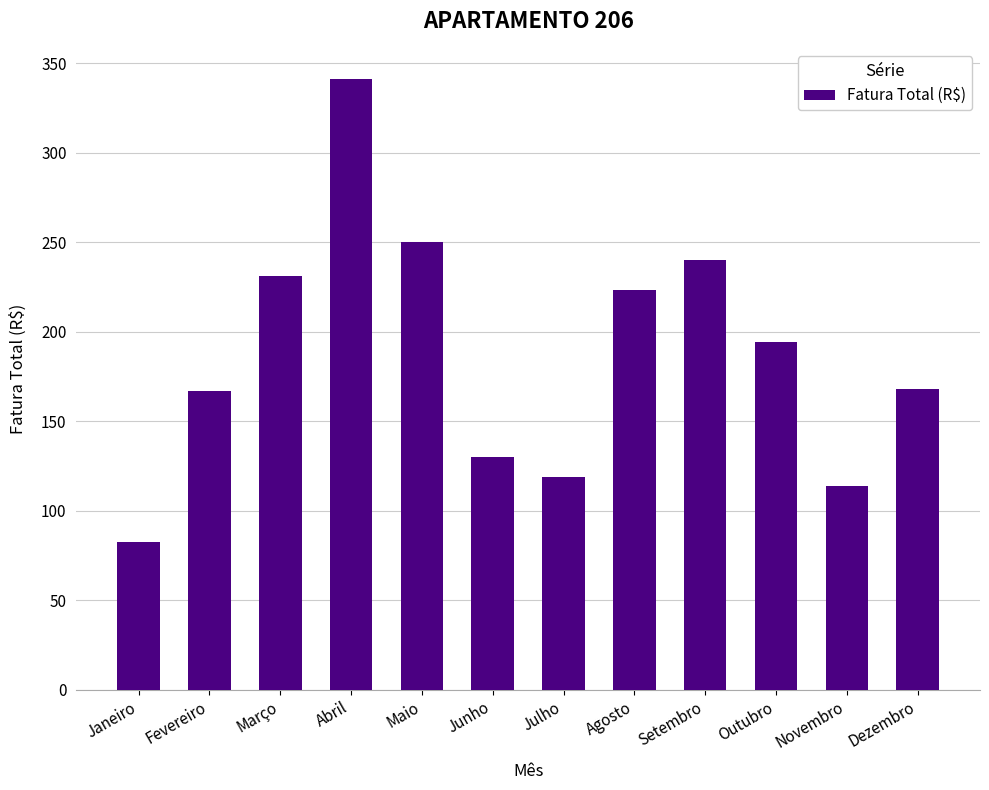

What is the change in value from Janeiro to Abril?

+258.4